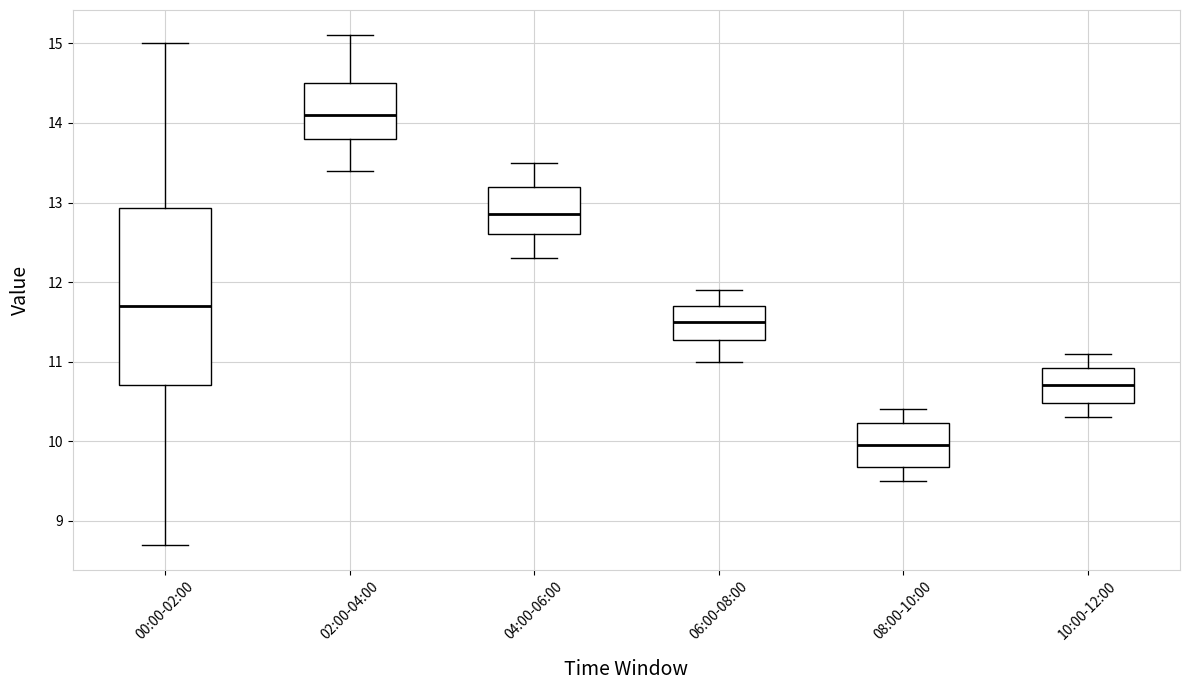

Which box is the tallest, from its lower edge to its upper edge?

00:00-02:00